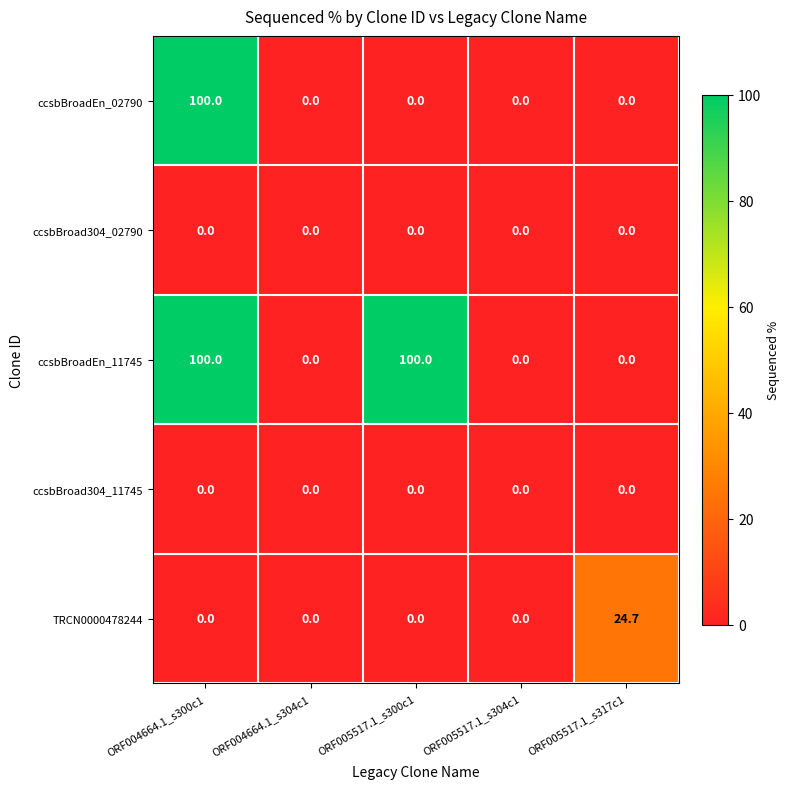

What is the greatest value displayed?

100.0